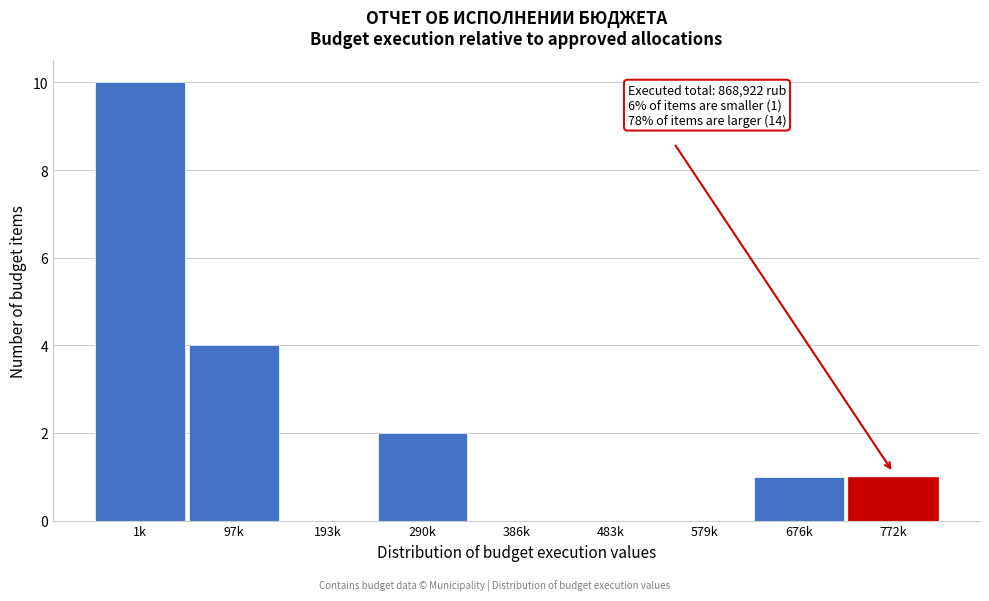

Reading left to right, transcribe all the data shown in this chart.

1k=10	97k=4	193k=0	290k=2	386k=0	483k=0	579k=0	676k=1	772k=1